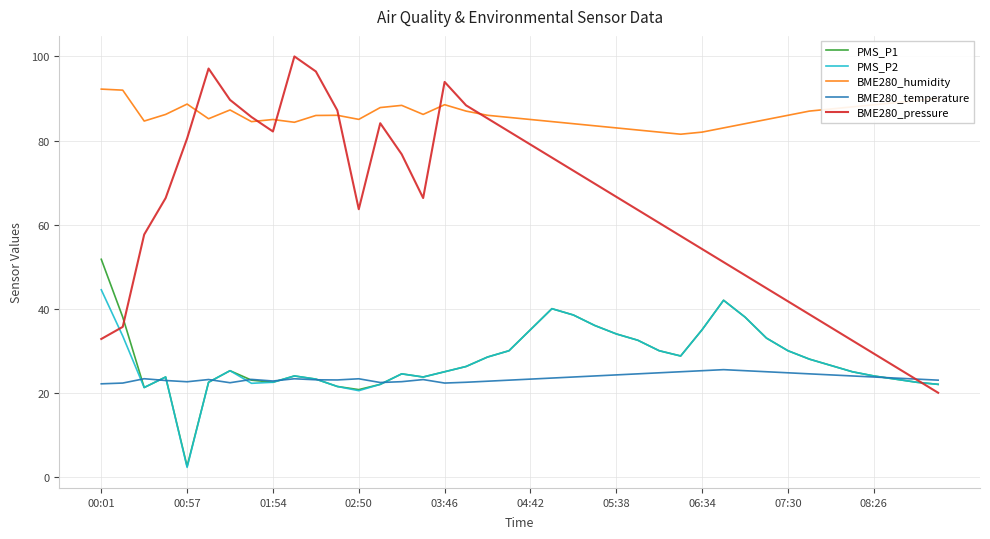

In BME280_humidity, how many points are higher than both neighbors (excluding endpoints)?

6